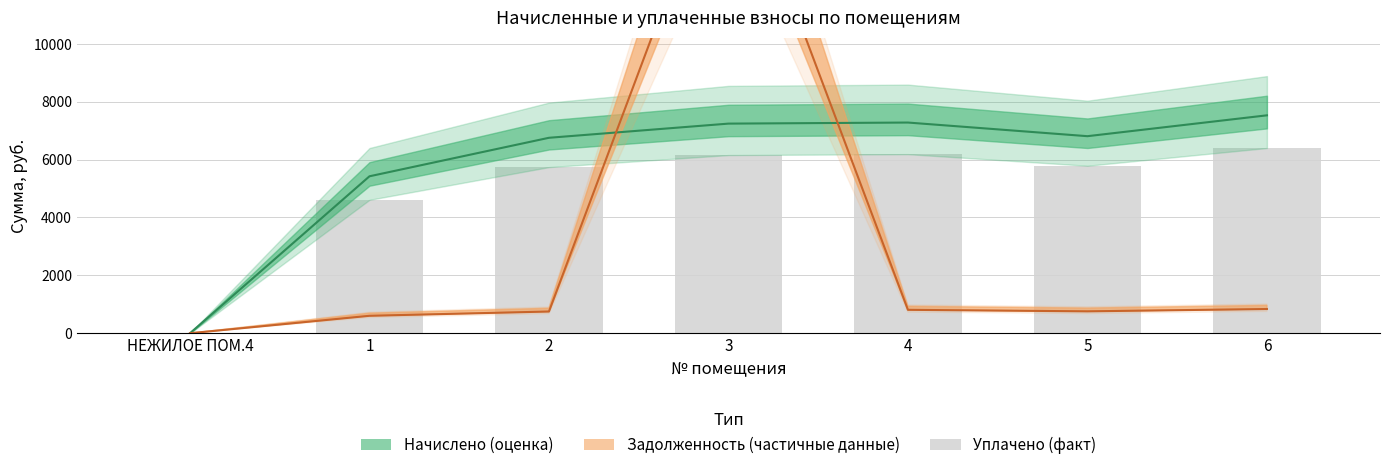

Which category has the highest value across all series?

3